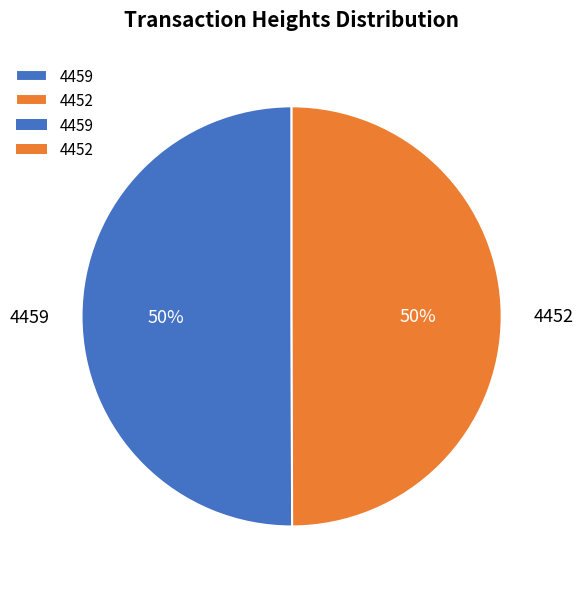

What is the ratio of the value at 4452 to the value at 4459?

1.0